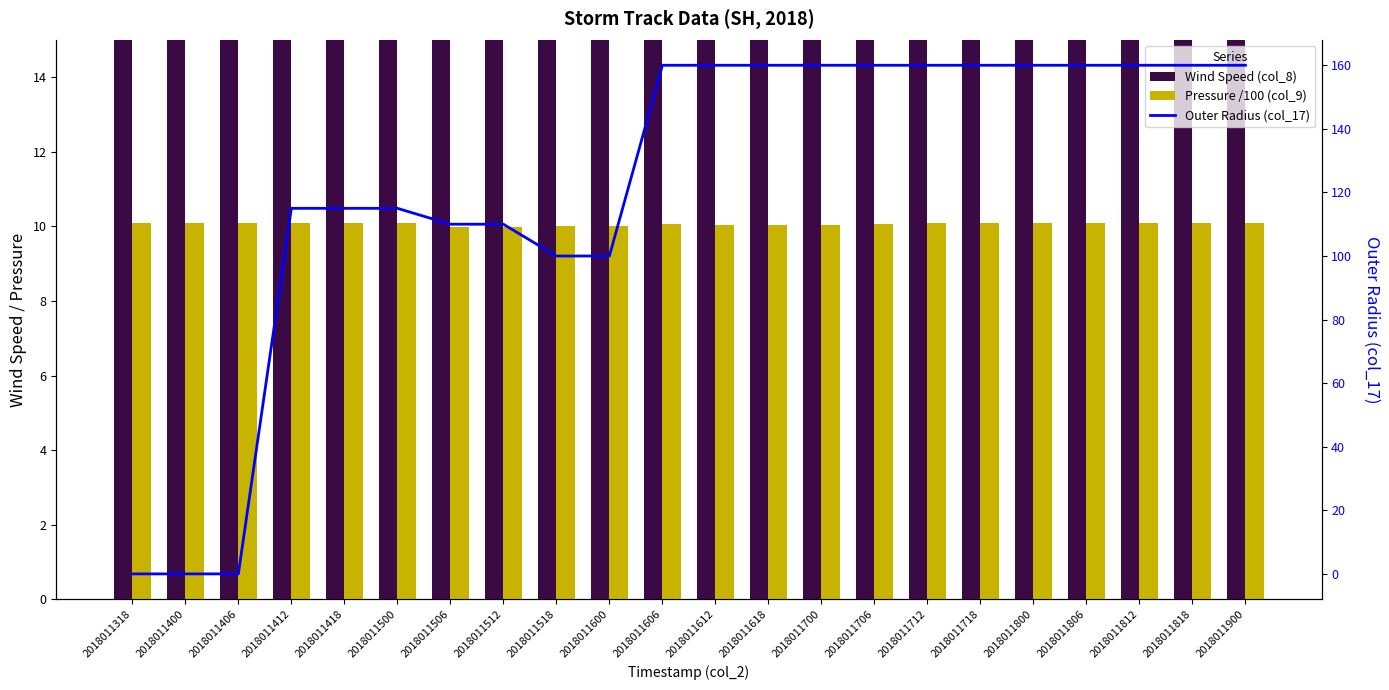

Is it true that Pressure /100 (col_9) equals 10.1 at 2018011706?

True